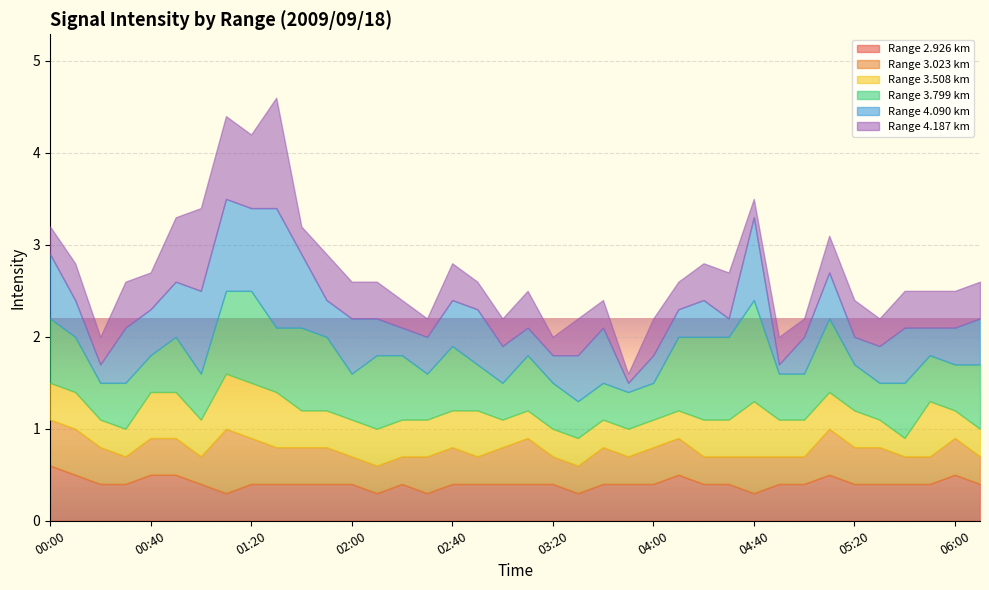

What is the label of the 16th point from the left?

02:30